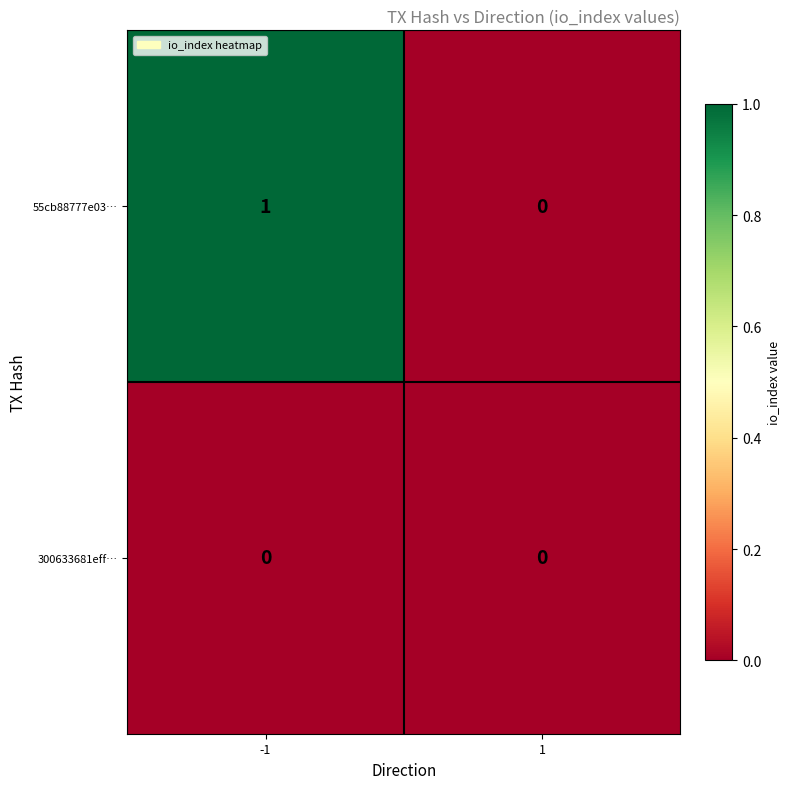

Which series has the largest total across all categories?

55cb88777e03…